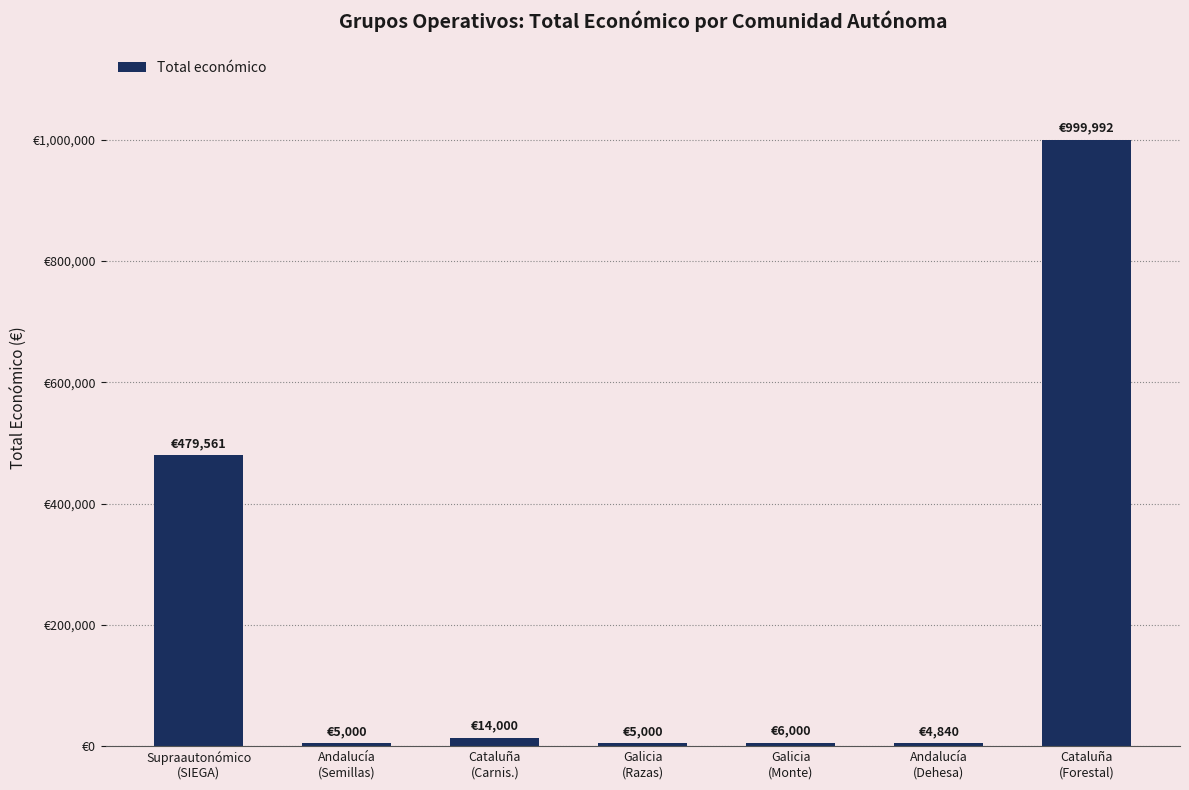

Are the bars horizontal?

No